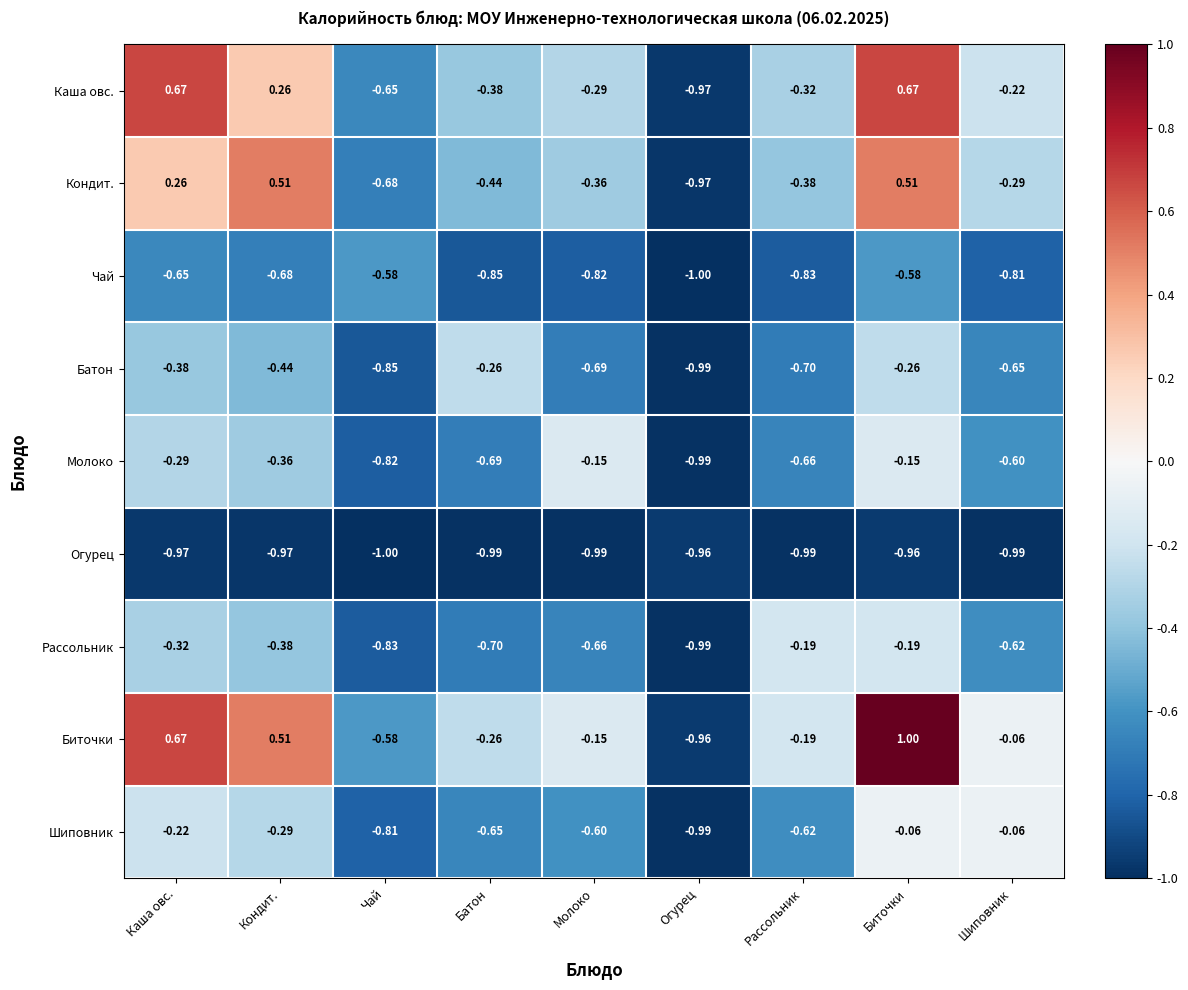

List the series in order of their peak value, highest first.

Биточки, Каша овс., Кондит., Шиповник, Молоко, Рассольник, Батон, Чай, Огурец